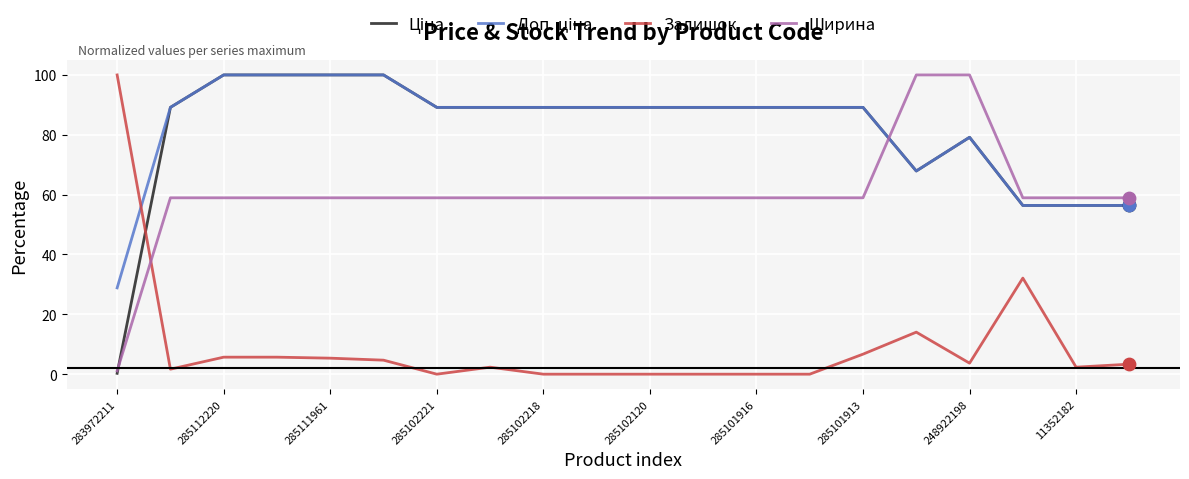

True or false: Залишок and Ширина cross at least once.

True